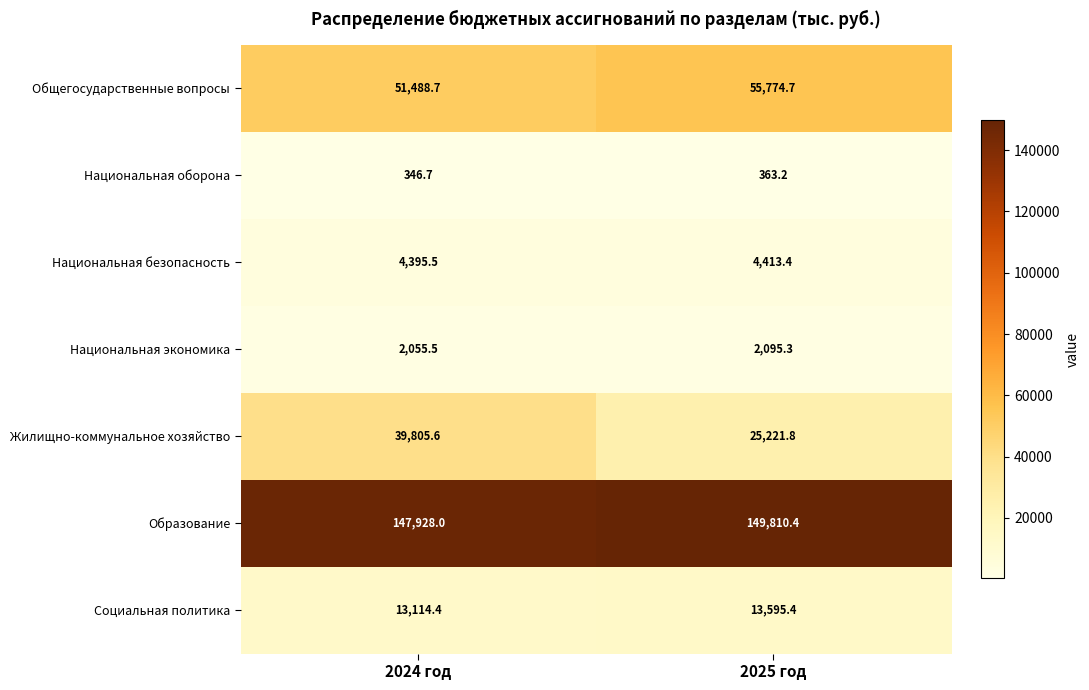

Rank the series by their maximum value, from highest to lowest.

Образование, Общегосударственные вопросы, Жилищно-коммунальное хозяйство, Социальная политика, Национальная безопасность, Национальная экономика, Национальная оборона